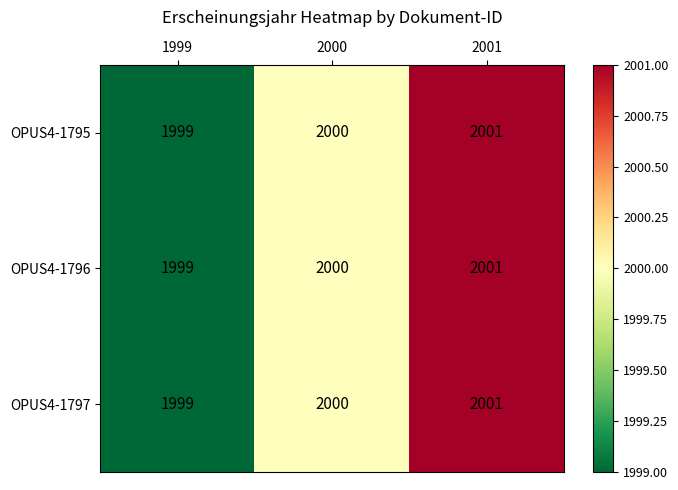

At which label is OPUS4-1797 closest to 2000?

2000